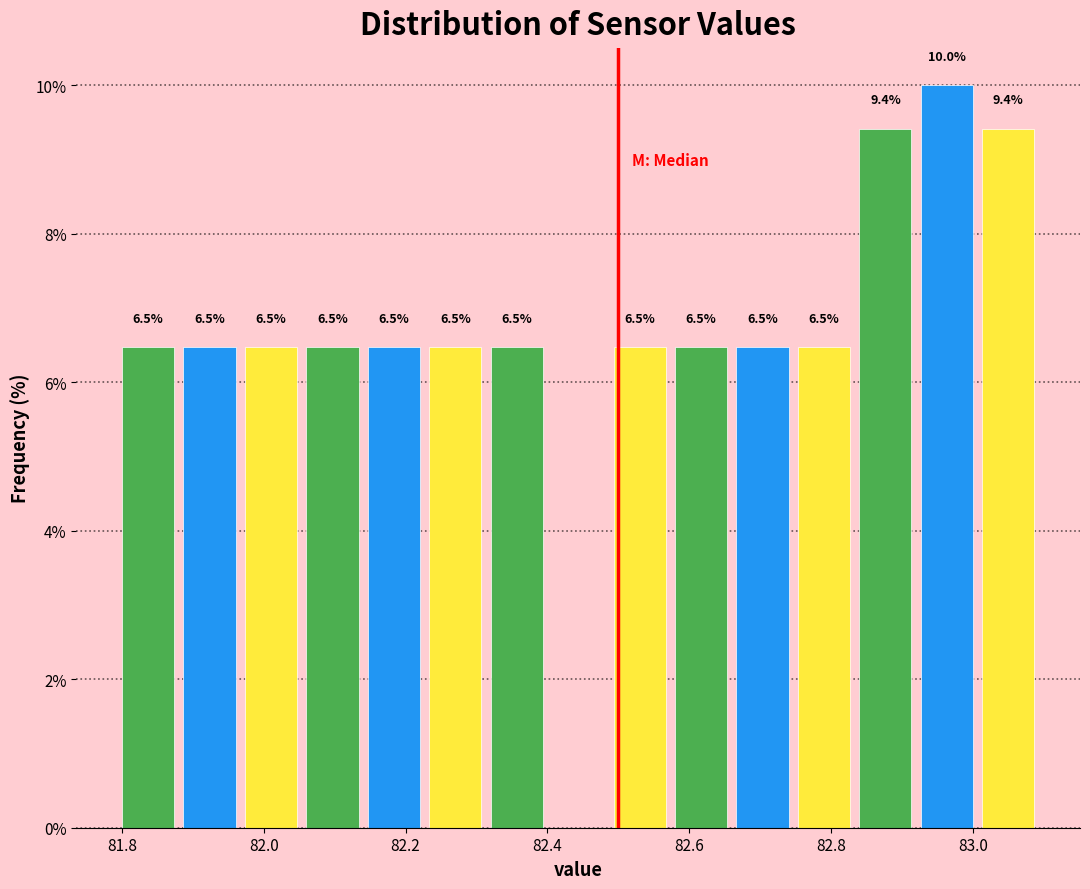

Which range on the x-axis has the tallest bar?

82.92 to 83.02